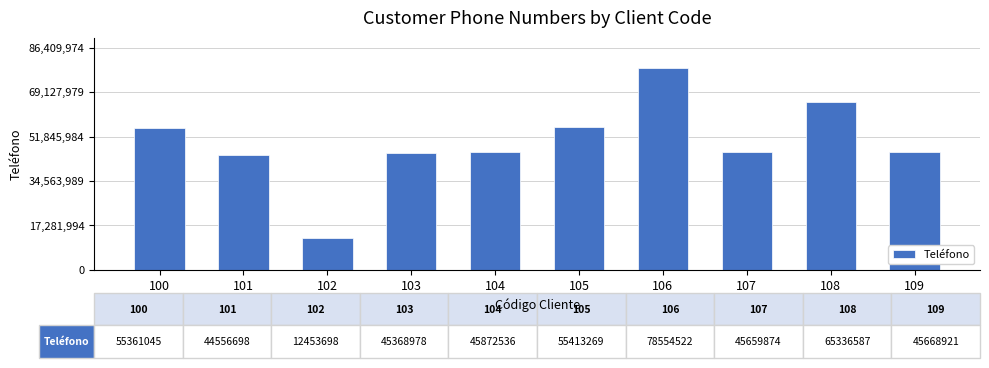

What is the difference between the values at 104 and 107?

212662